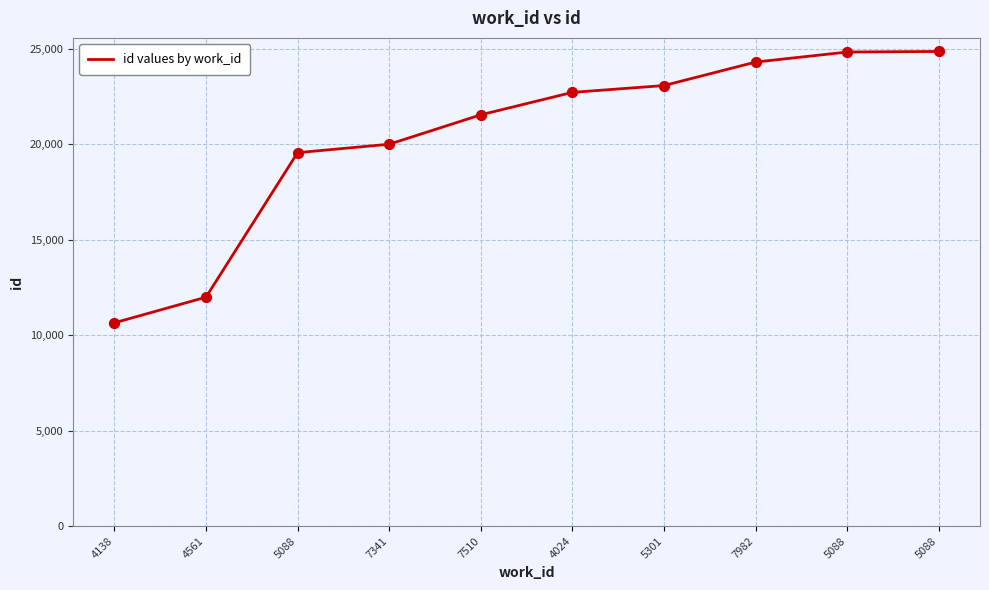

What is the ratio of the value at 5088 to the value at 7341?

1.0